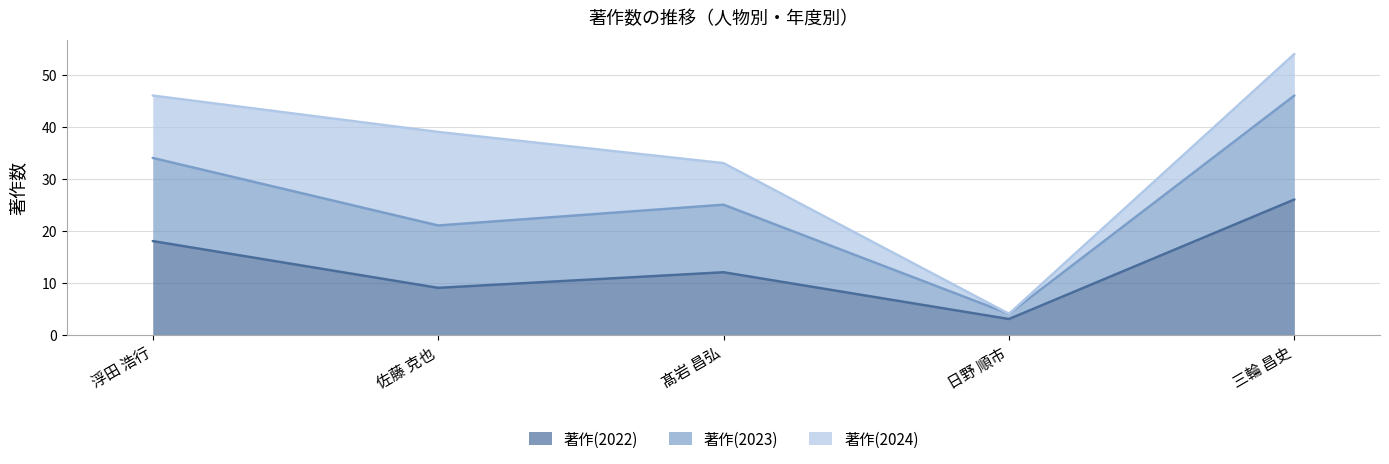

Reading left to right, list the values for the 著作(2022) series.

浮田 浩行=18	佐藤 克也=9	髙岩 昌弘=12	日野 順市=3	三輪 昌史=26